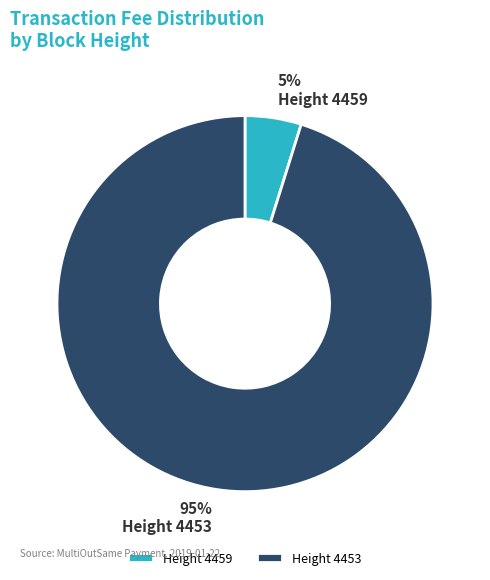

Which has a higher value, Height 4459 or Height 4453?

Height 4453